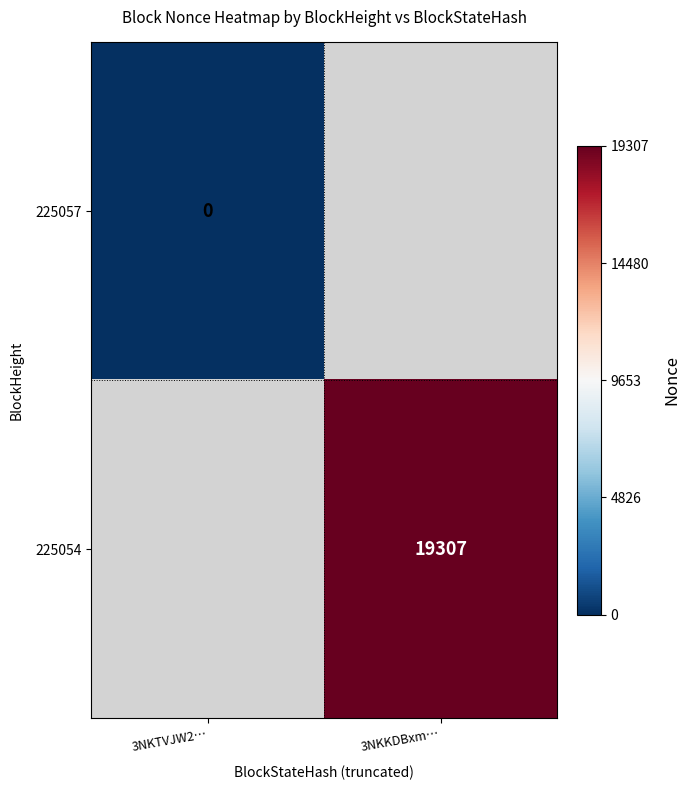

True or false: 225054 has a value of 12557 at 3NKKDBxm….

False